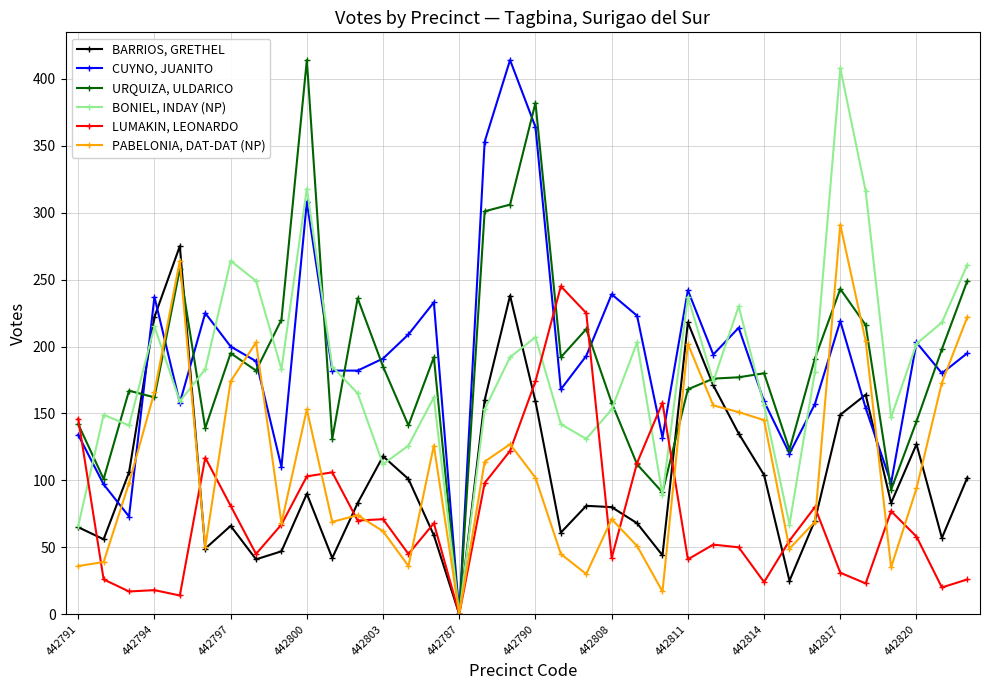

How many interior local valleys does the BARRIOS, GRETHEL series have?

10